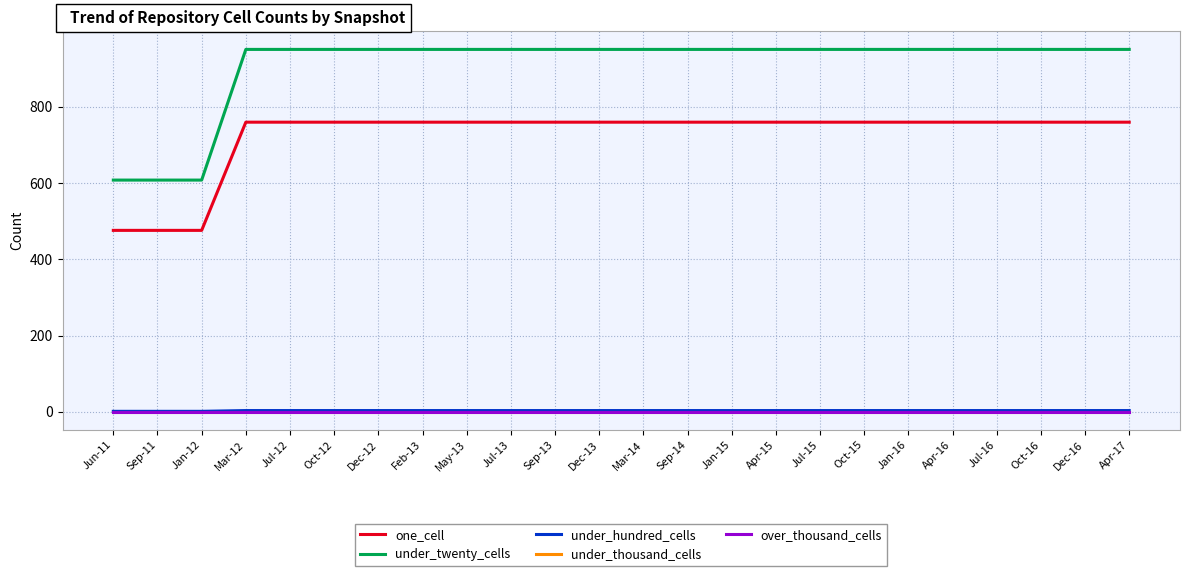

Does the chart have visible grid lines?

Yes